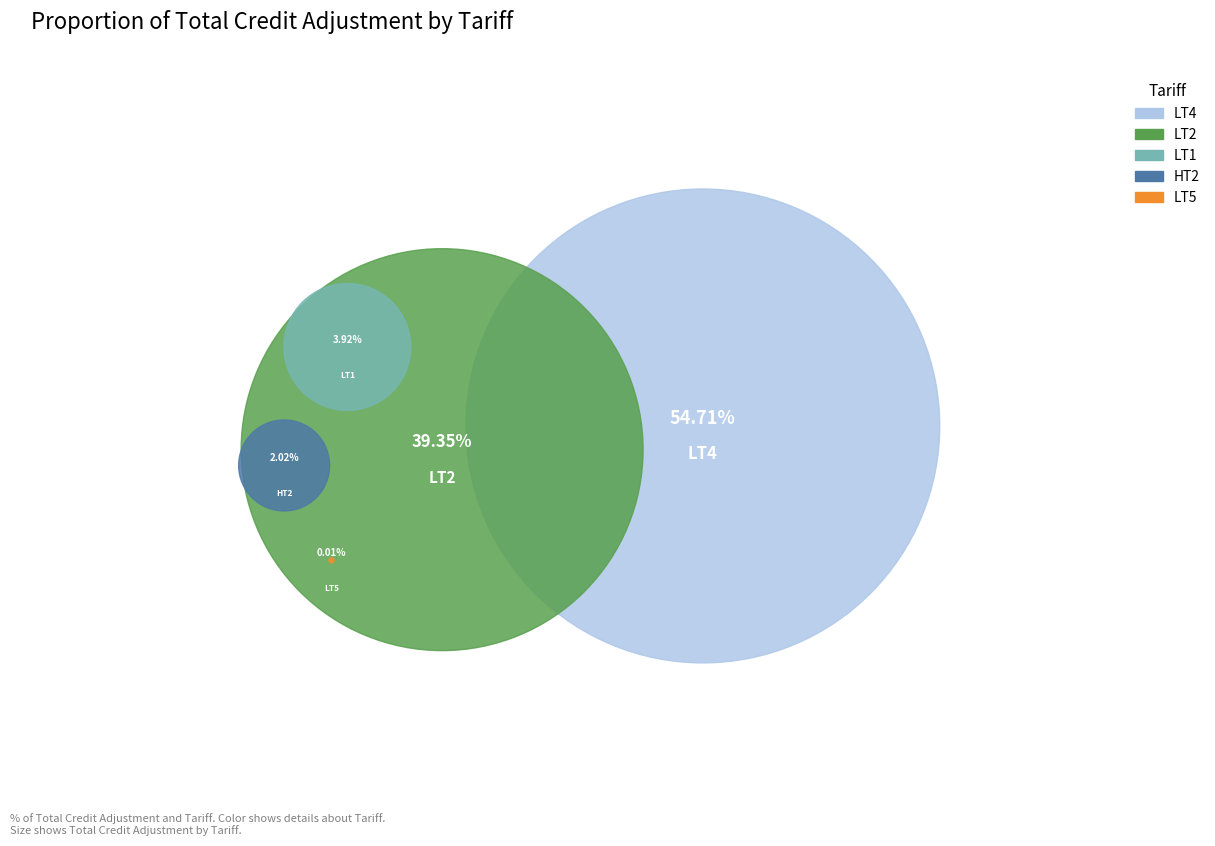

What percentage is the LT1 slice, to the nearest percent?

4%